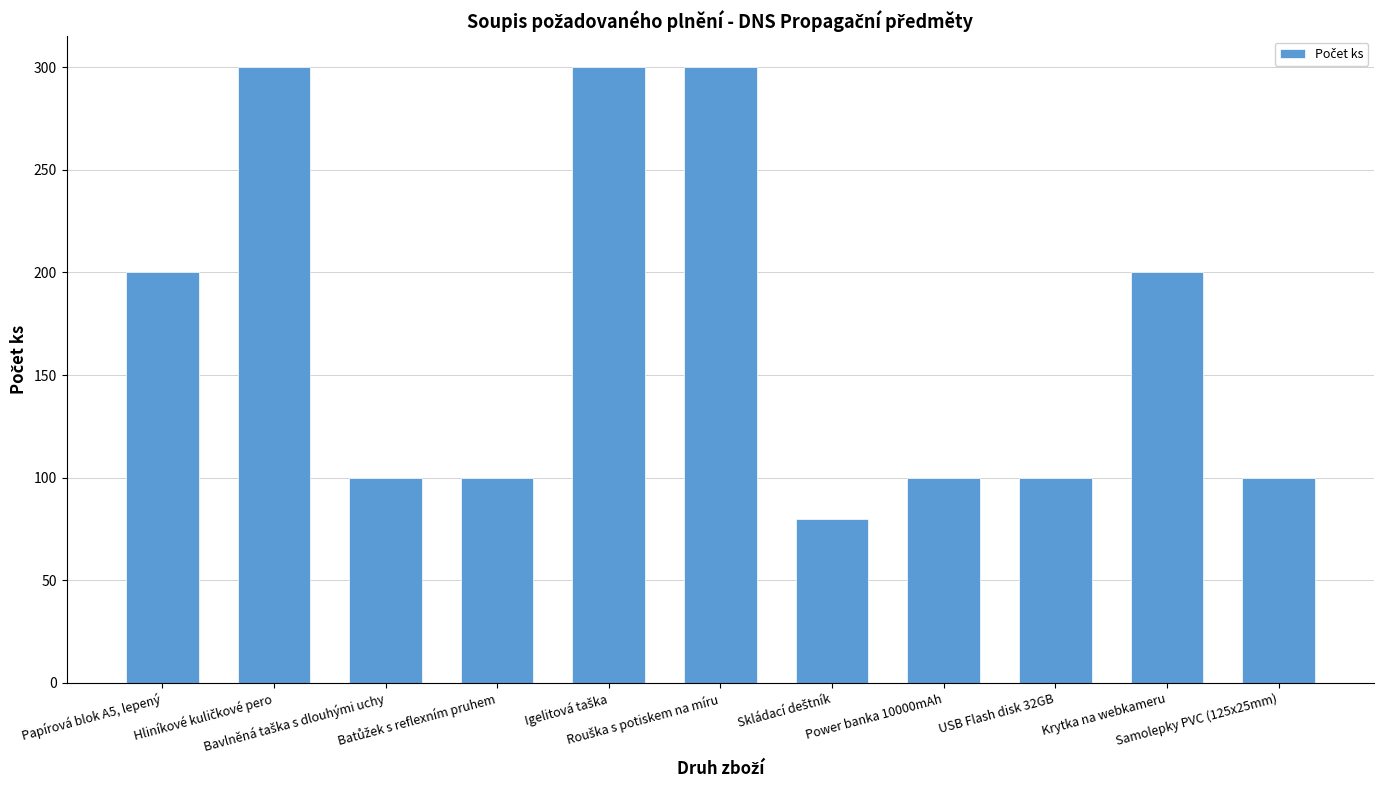

What is the minimum value shown in the chart?

80